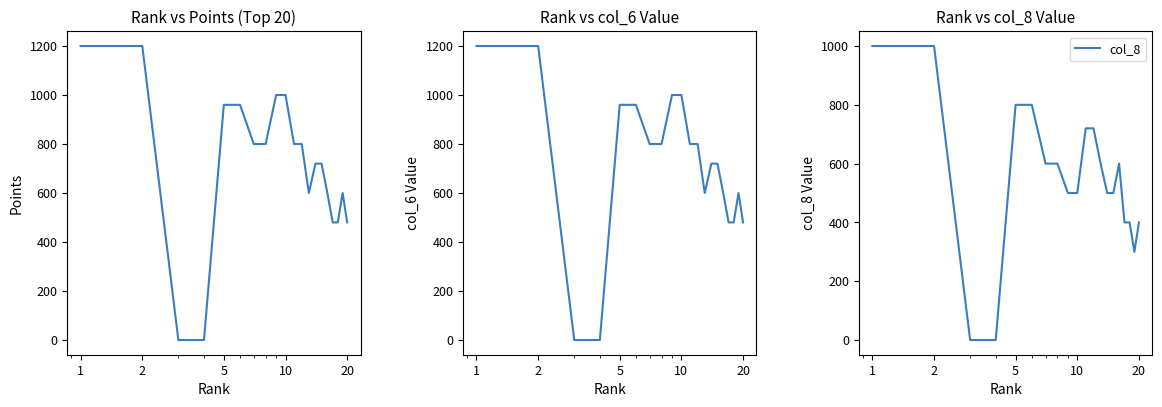

The col_8 series shows 1000 at 1. True or false?

True